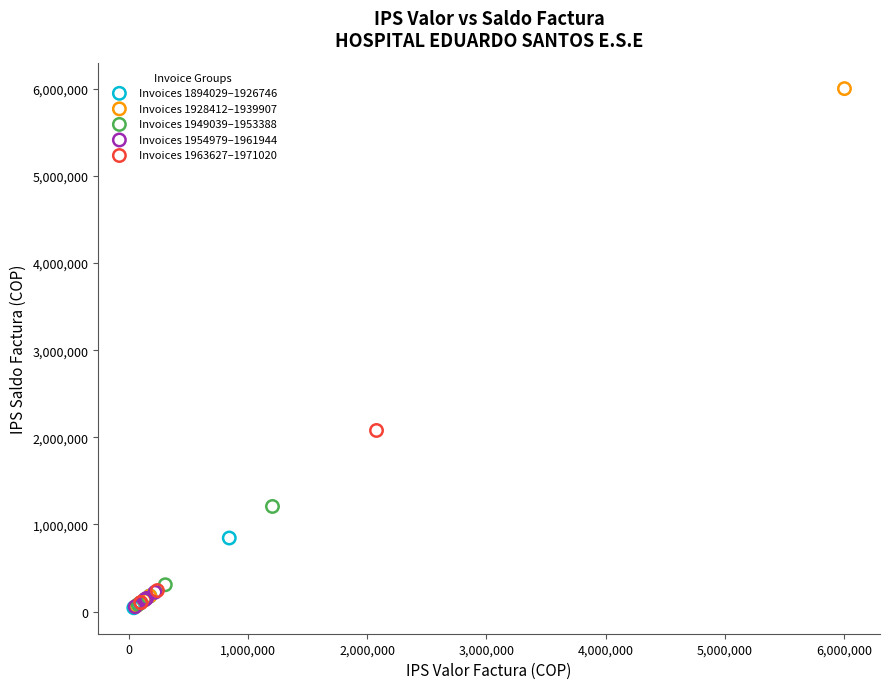

Which series has the largest Y range (max minus min)?

Invoices 1928412–1939907